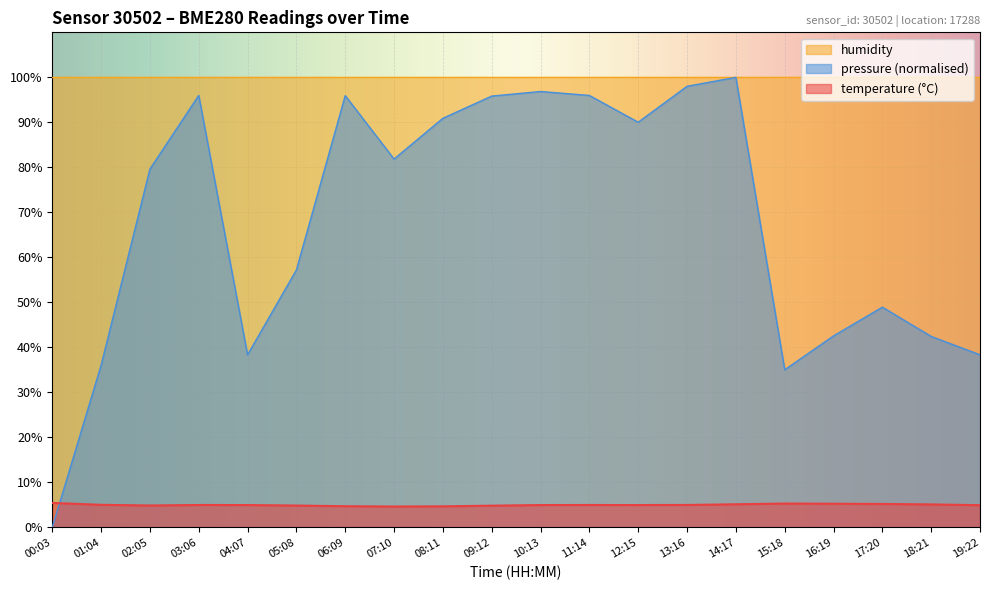

Does the chart display data point markers on the line(s)?

No